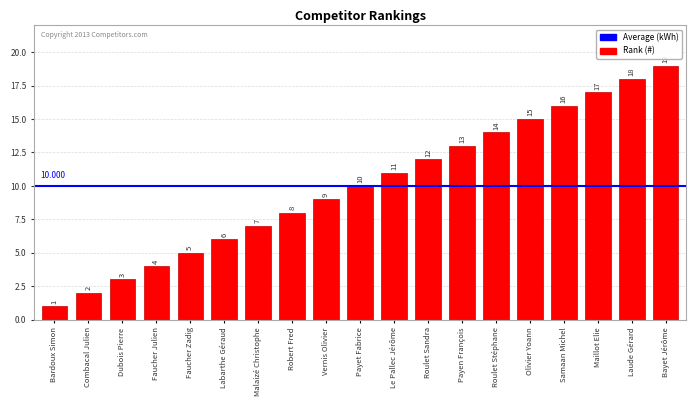

True or false: the data shows 19 at Le Pallec Jérôme.

False